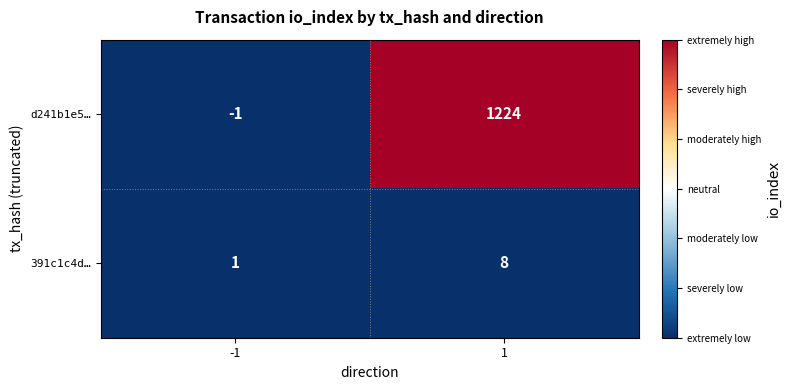

What is the average value of the d241b1e5… series?

612